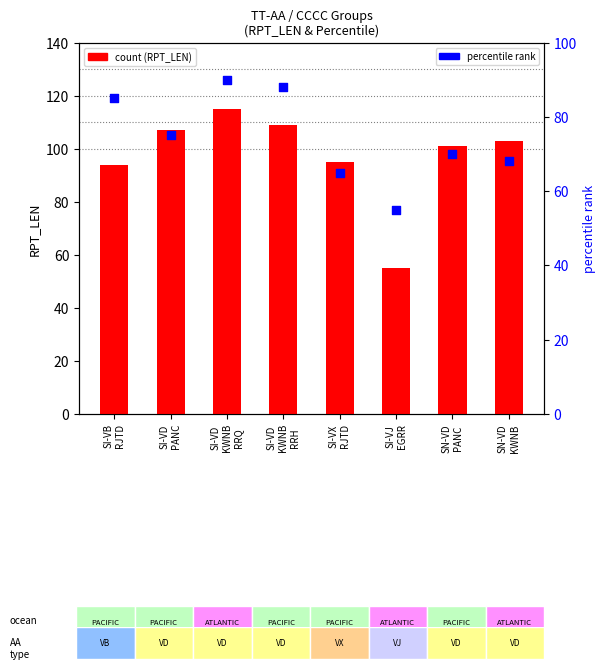

Which series has the widest spread of Y values?

count (RPT_LEN)